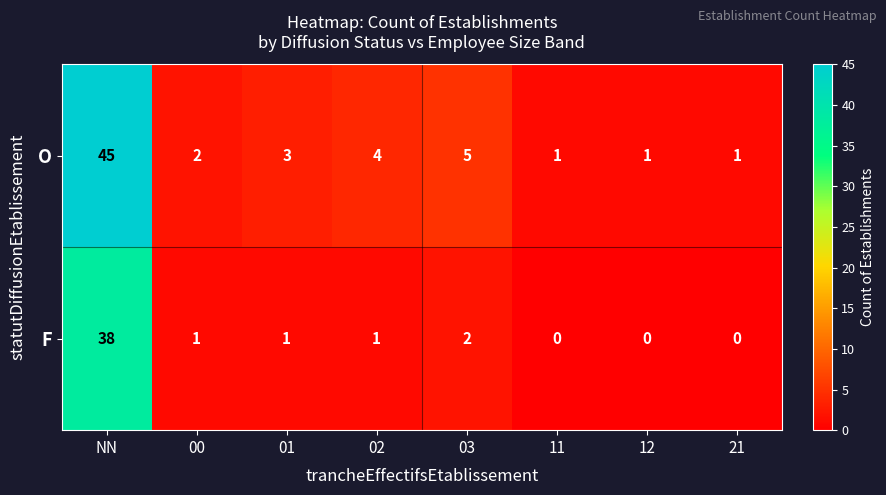

Reading left to right, transcribe all the data shown in this chart.

O: 45	2	3	4	5	1	1	1
F: 38	1	1	1	2	0	0	0